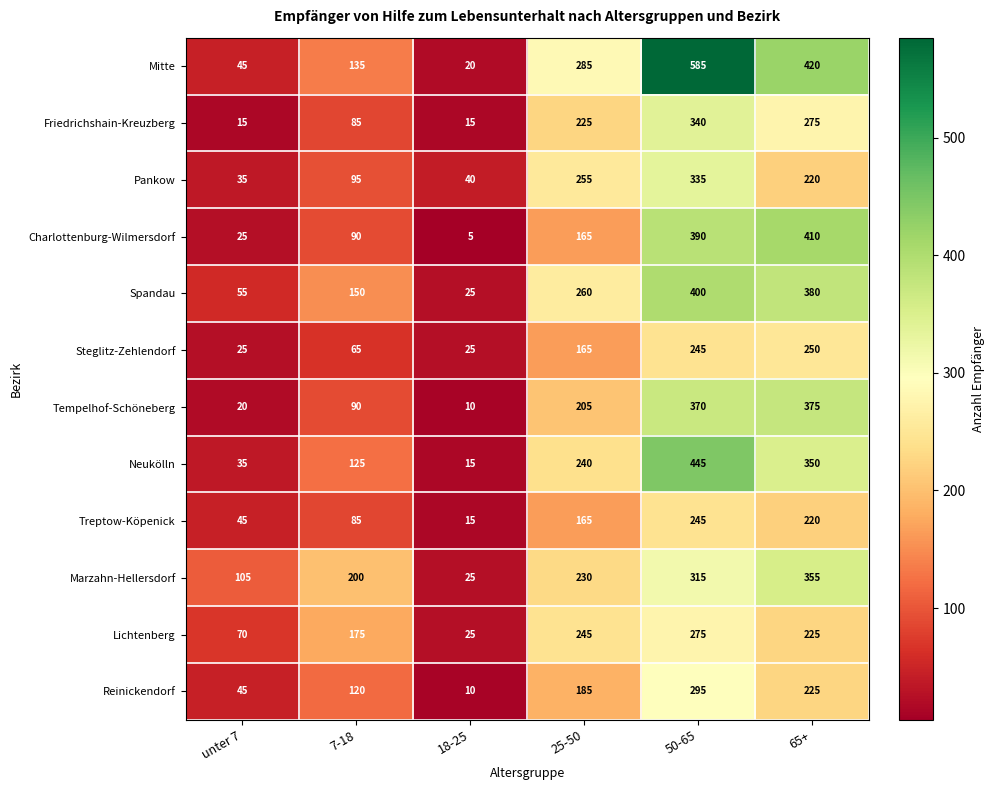

What is the average value of the Lichtenberg series?

169